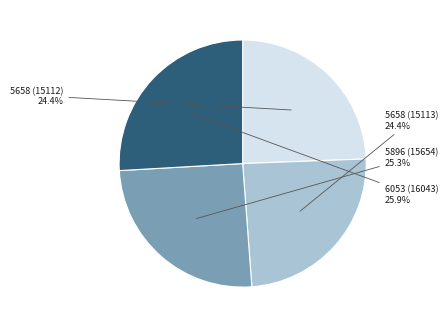

What percentage is the 6053 (16043) slice, to the nearest percent?

26%